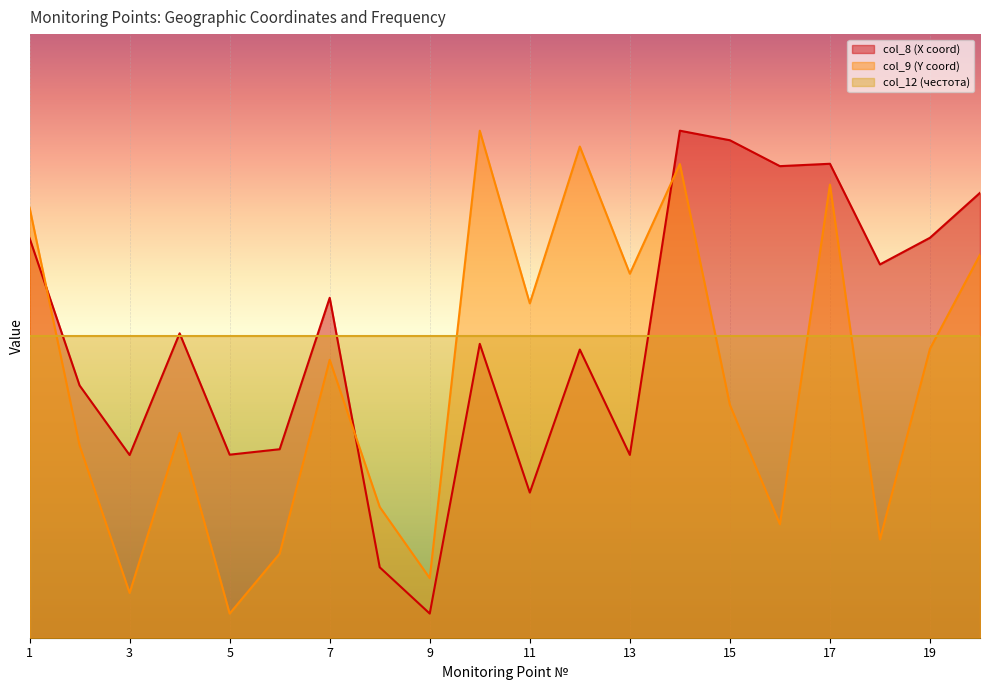

Rank the categories by col_8 (X coord) value from highest to lowest.

14, 15, 17, 16, 20, 19, 1, 18, 7, 4, 10, 12, 2, 6, 5, 13, 3, 11, 8, 9